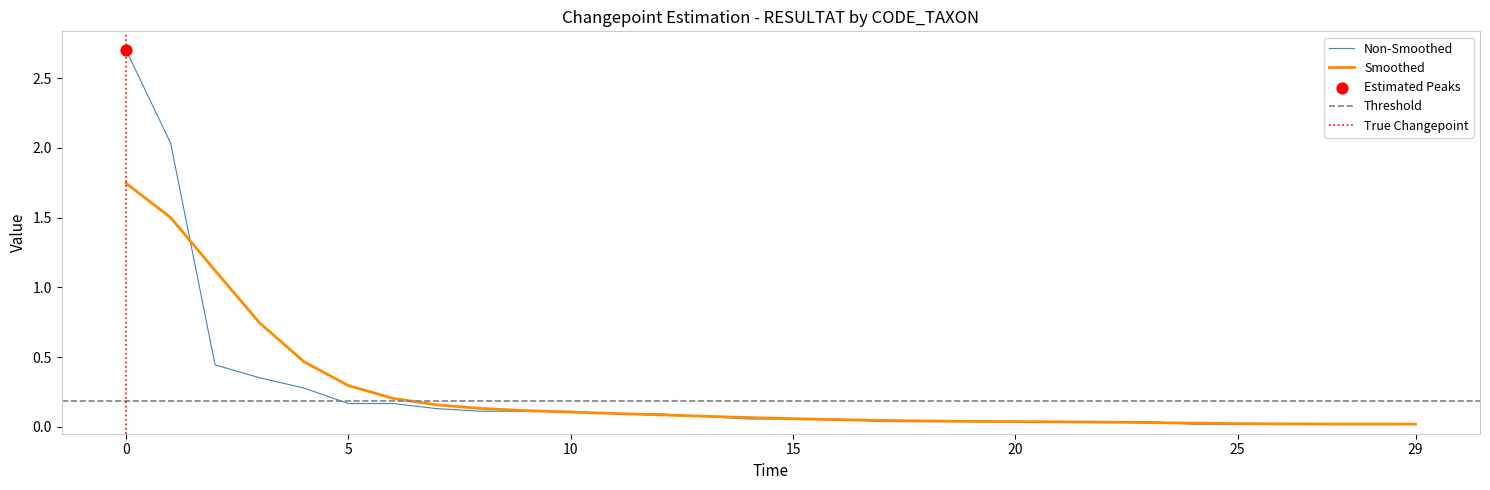

The value of Smoothed at 29 is 0.0. True or false?

True